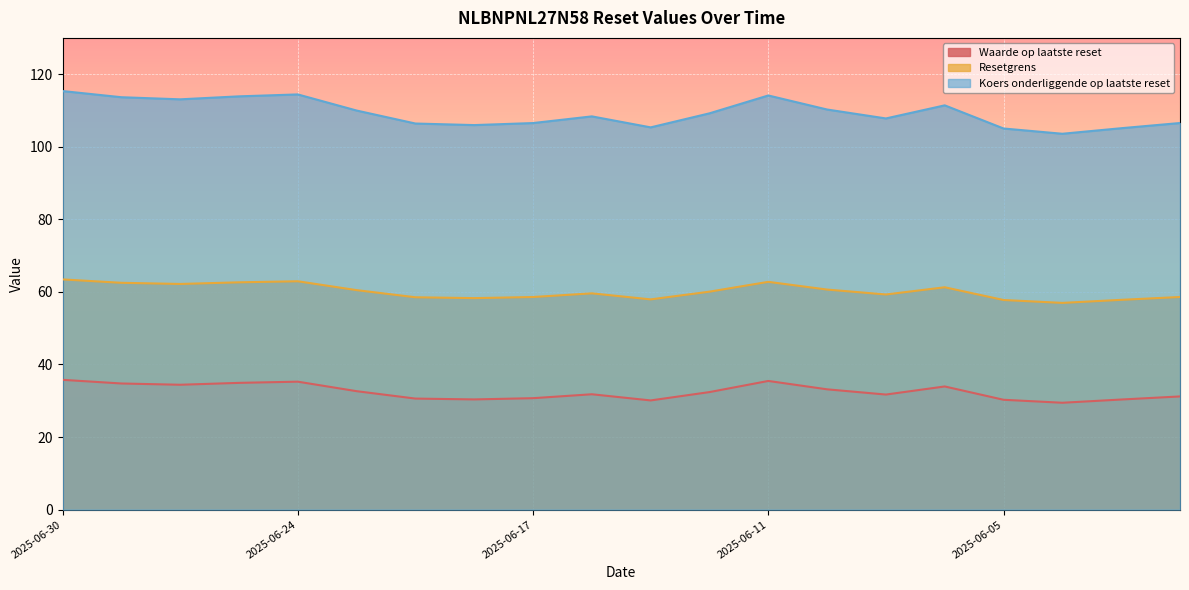

Is the value of Resetgrens at 2025-06-11 greater than the value of Waarde op laatste reset at 2025-06-12?

Yes